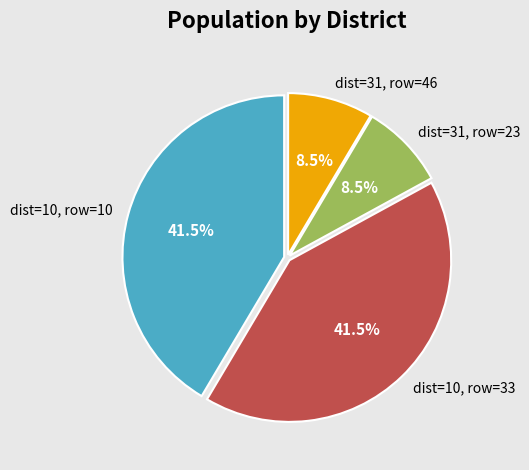

Is there any slice that represents more than half of the pie?

No